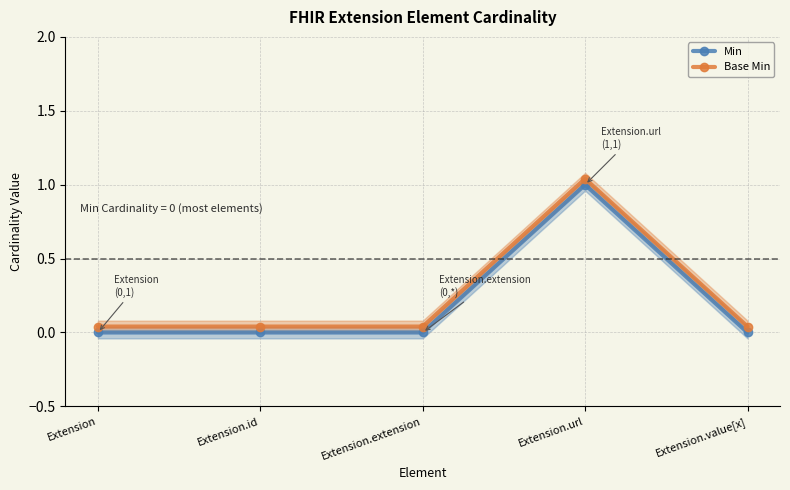

True or false: Base Min has a value of 0.1 at Extension.id.

False